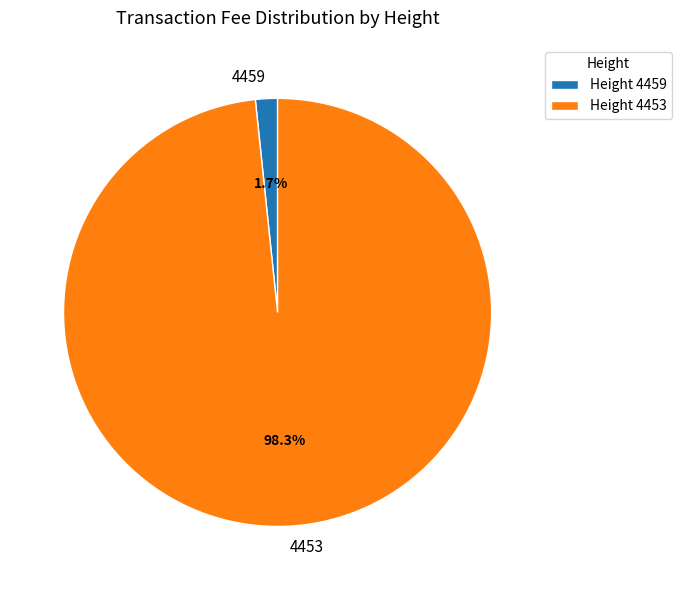

How much of the chart is everything except 4453?

1.7%